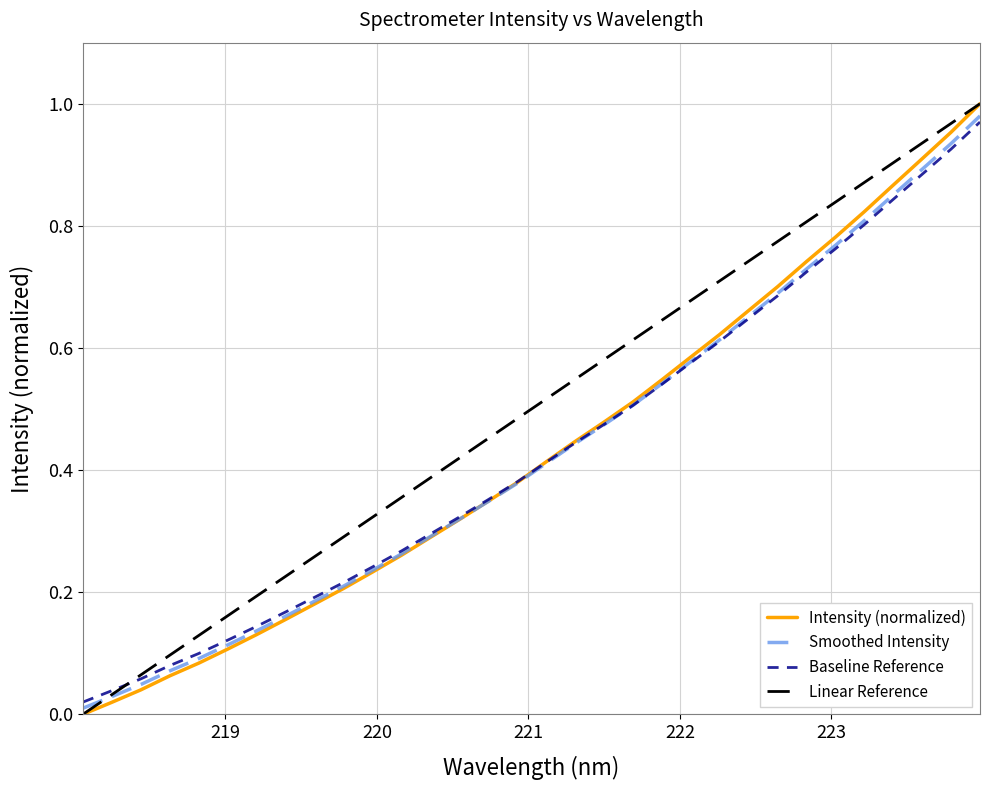

What is the difference between the second highest and second lowest values?

0.9